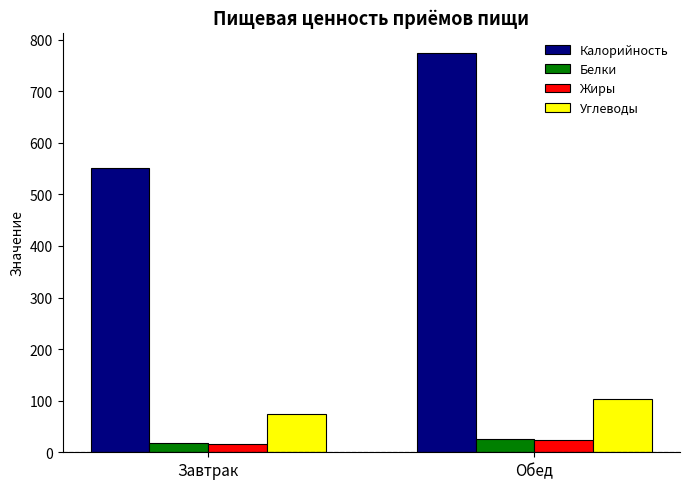

At which category is the sum across all series the highest?

Обед